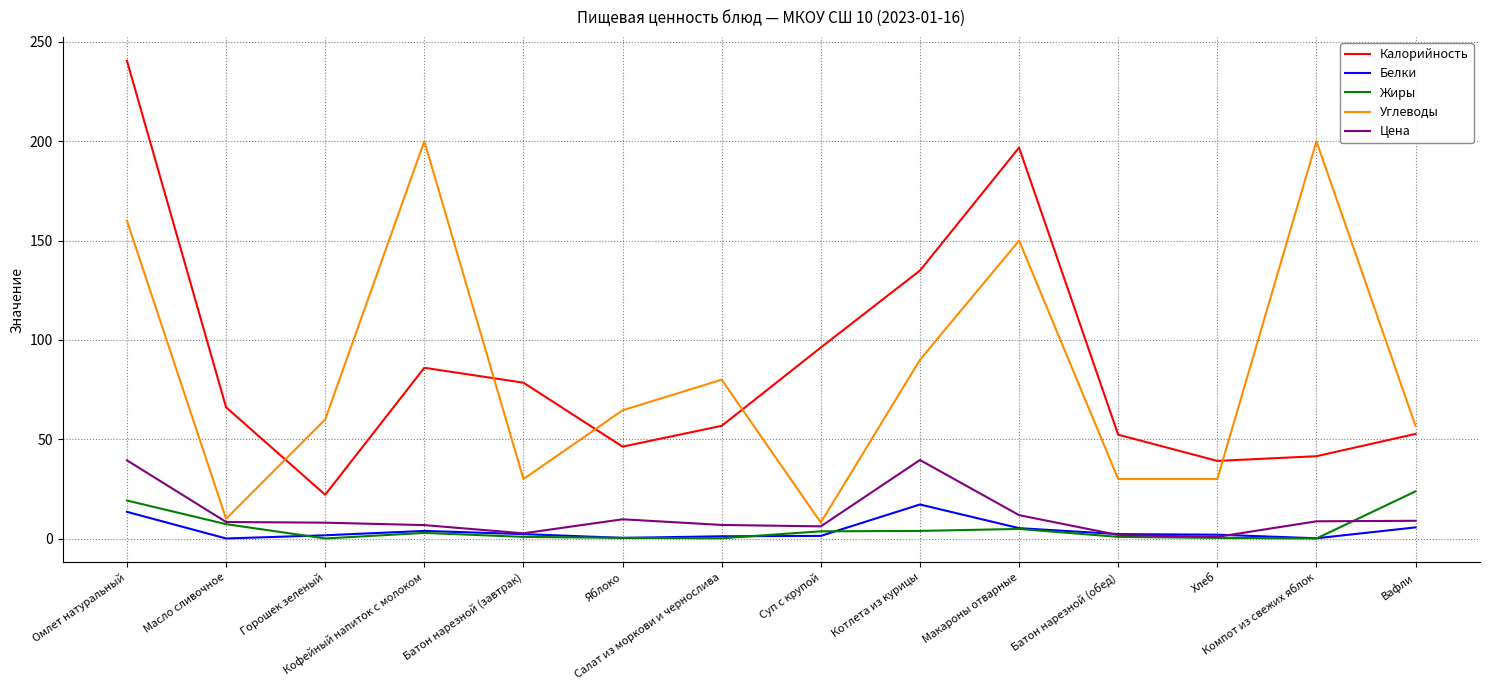

How many values in the Цена series are below 8?

6